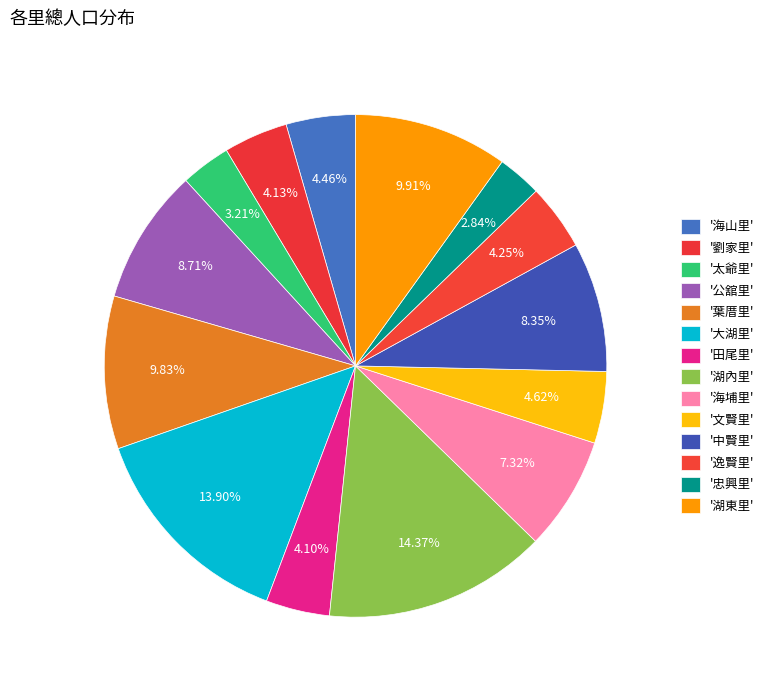

How many segments does this pie chart have?

14